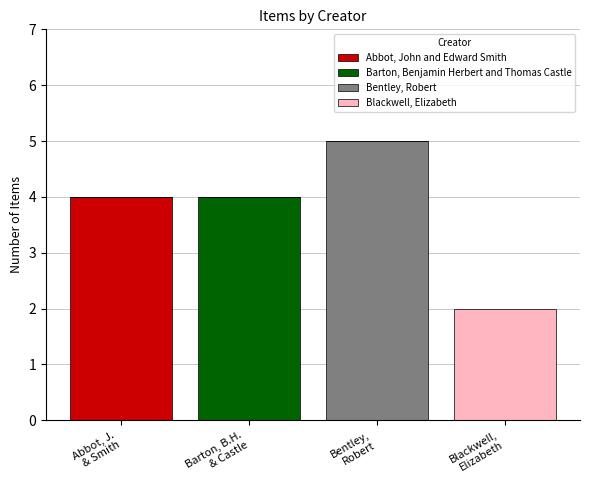

What is the sum of all Abbot, John and Edward Smith values?

4